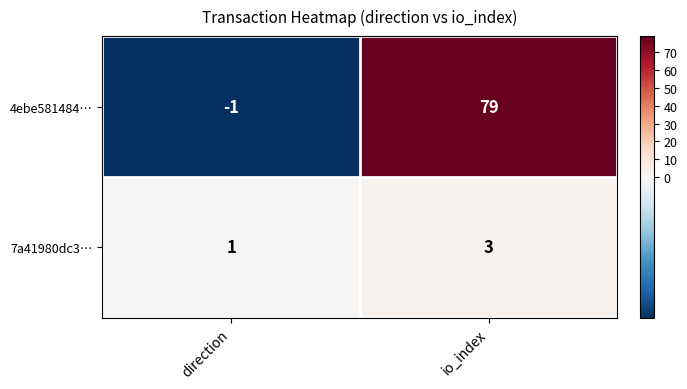

Rank the series by their average value, from lowest to highest.

7a41980dc3…, 4ebe581484…